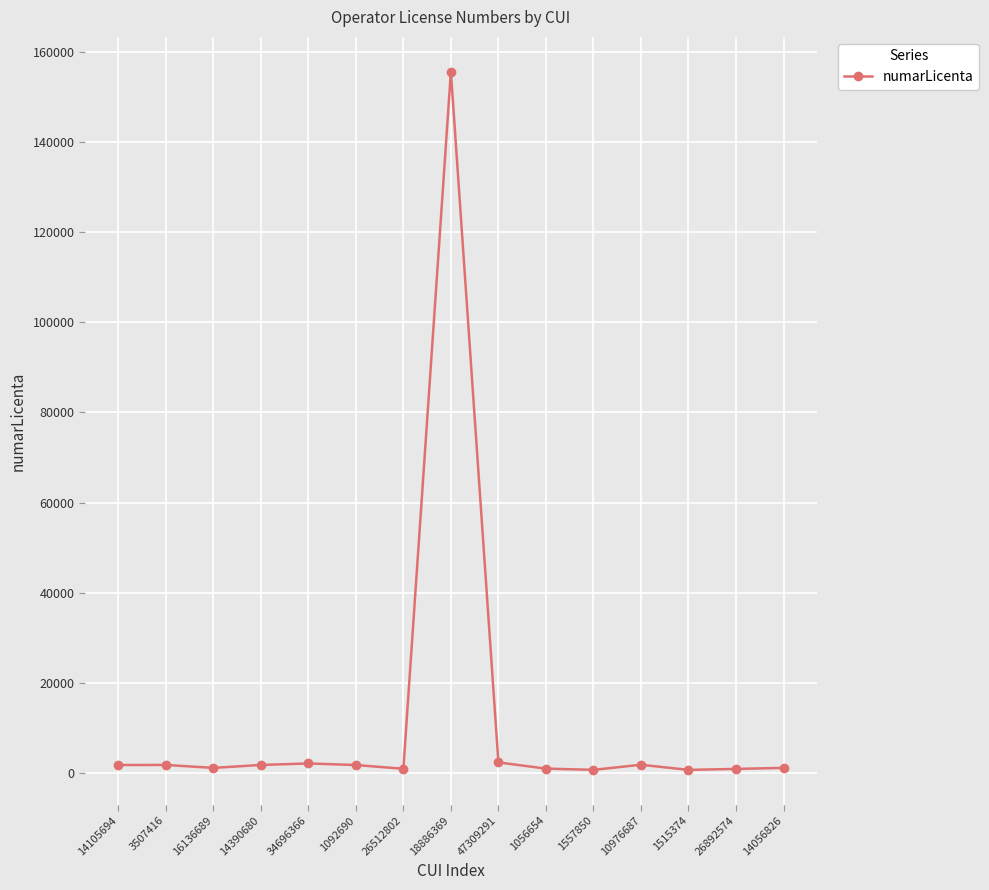

True or false: the data has more than 0 interior local peaks.

True